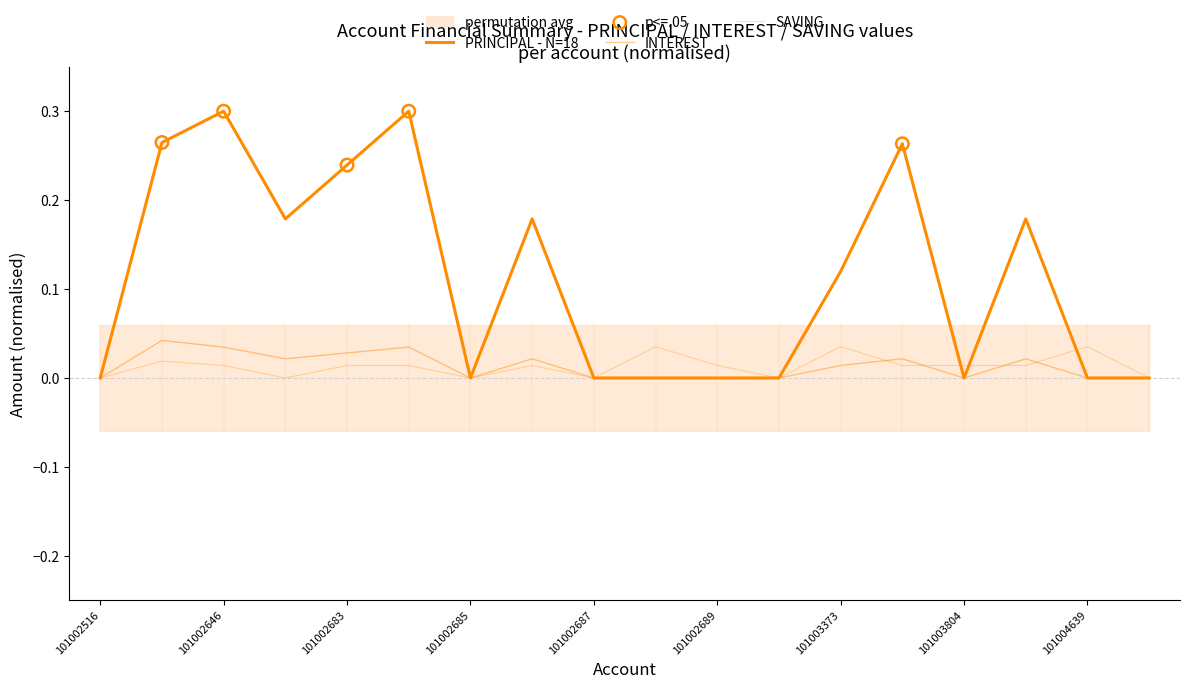

Which series reaches the minimum Y coordinate?

PRINCIPAL